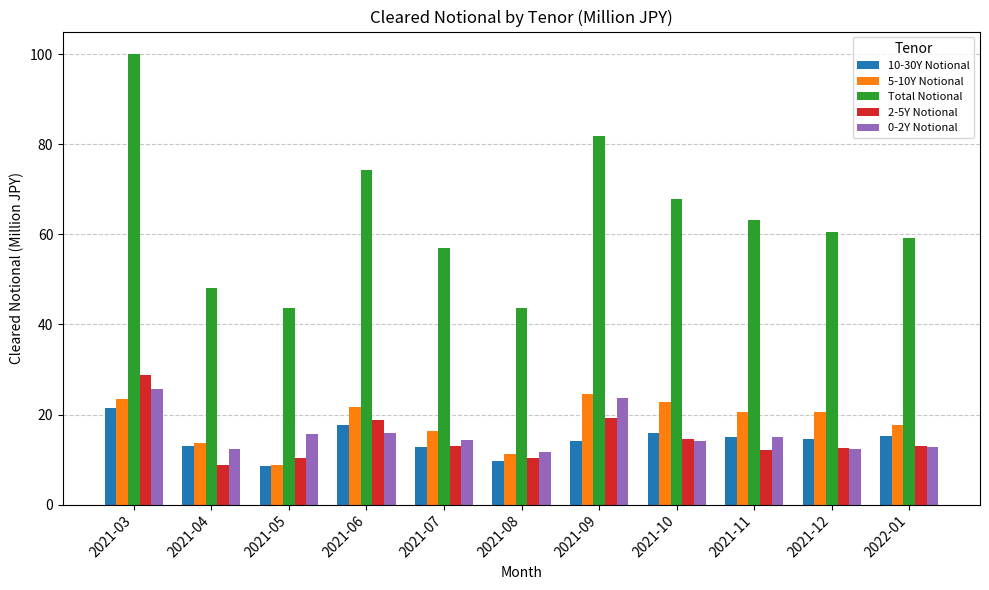

How many series are shown in this chart?

5